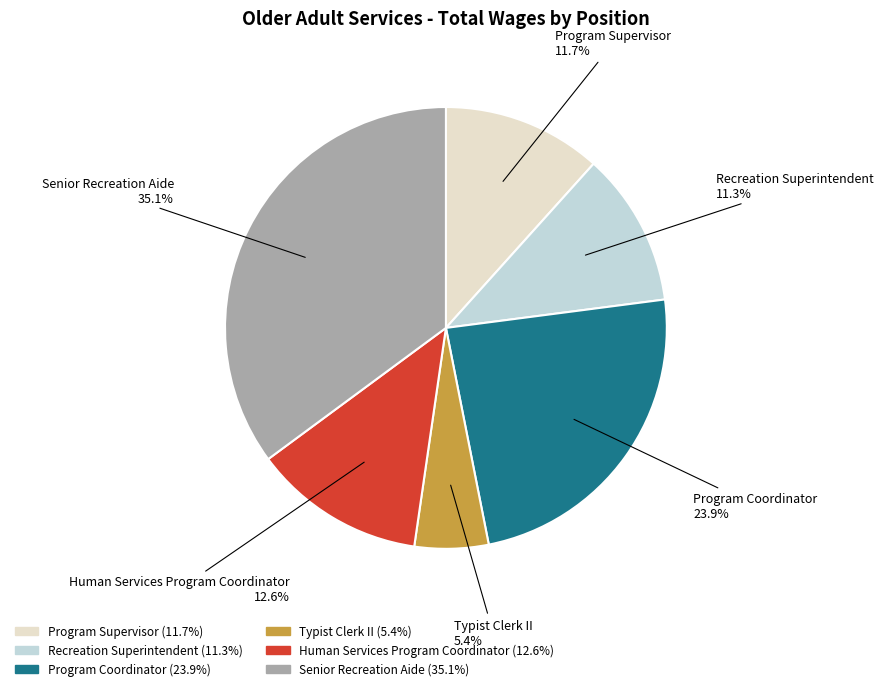

Between Program Supervisor and Human Services Program Coordinator, which is larger?

Human Services Program Coordinator